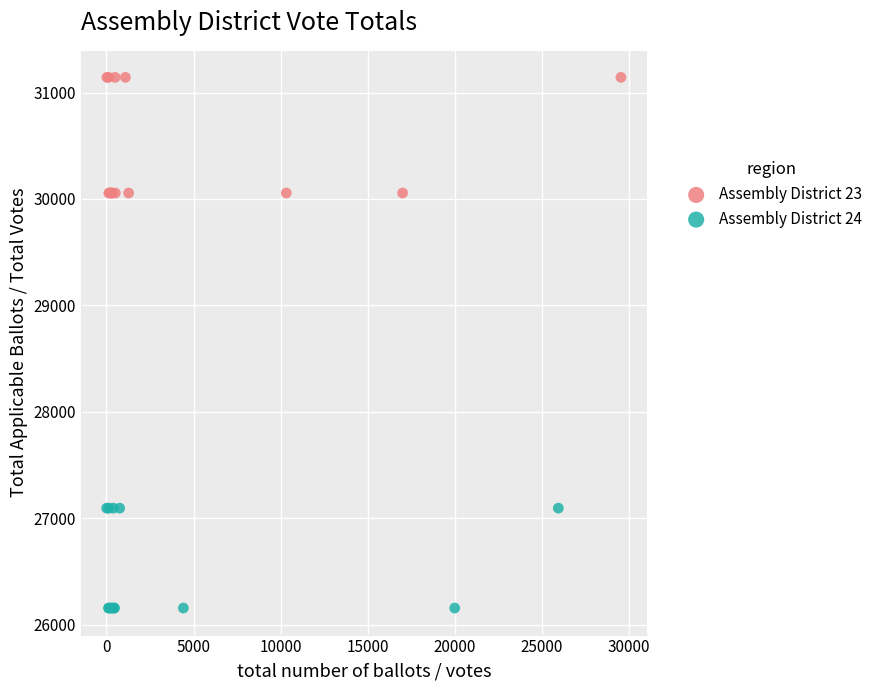

Which series reaches the minimum Y coordinate?

Assembly District 24